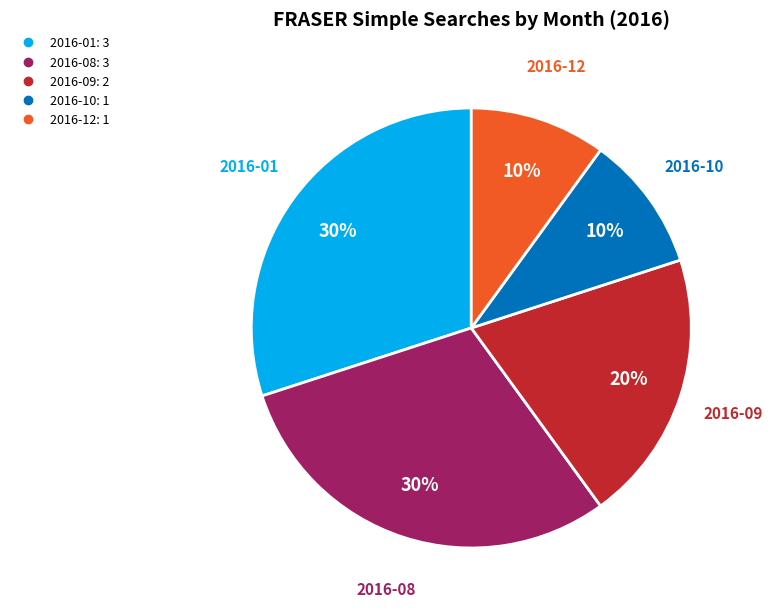

Is there any slice that represents more than half of the pie?

No